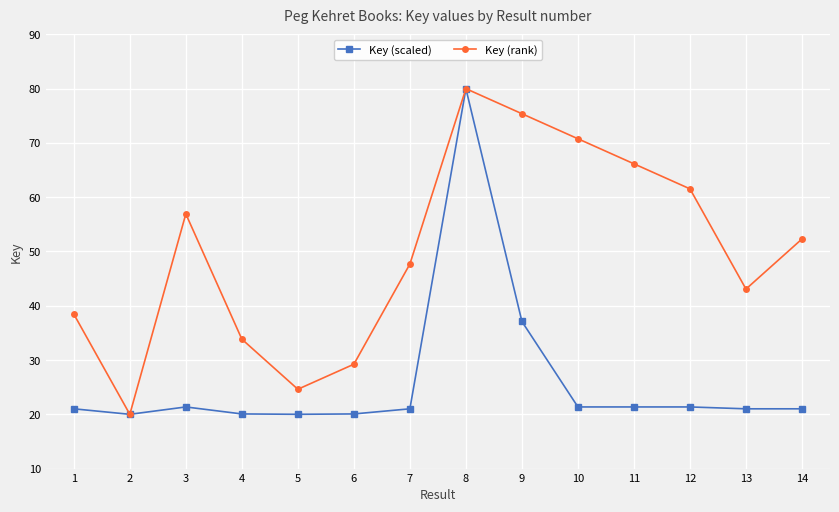

What is the average value of the Key (rank) series?

50.0